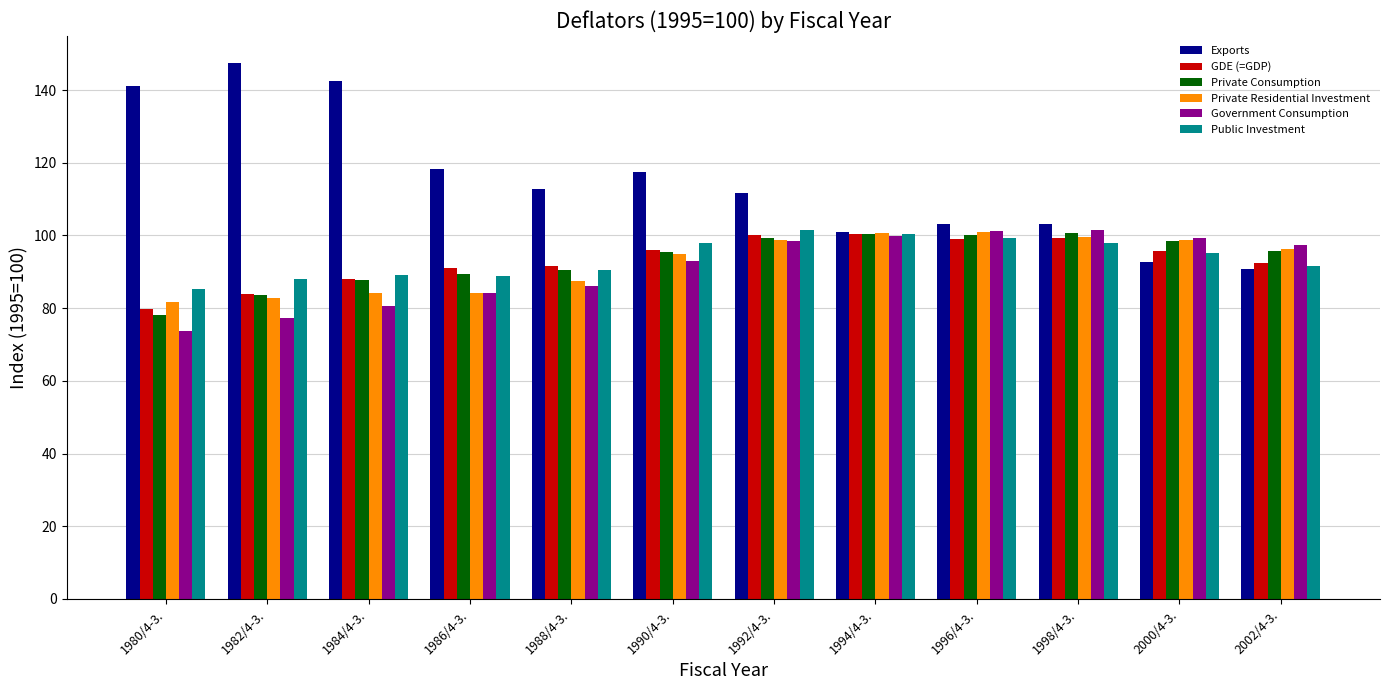

What value does the Exports series have at 1982/4-3.?

147.5